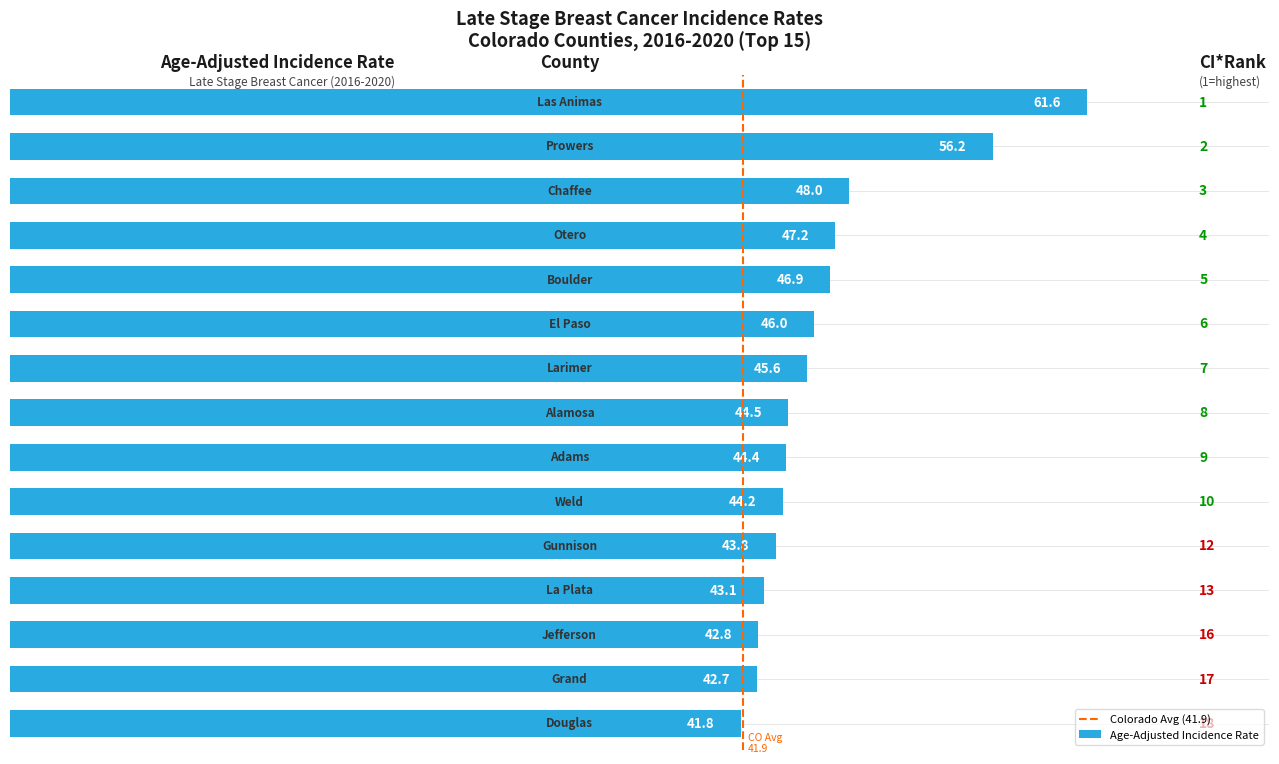

Are the bars horizontal?

Yes